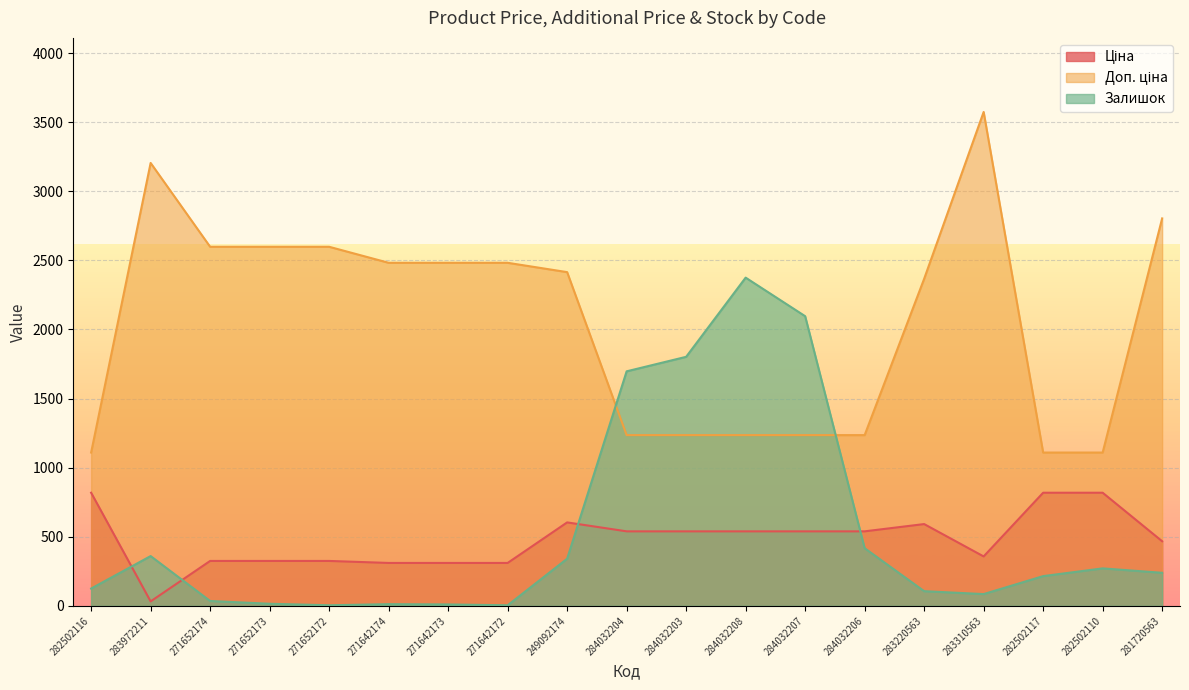

At 271652173, list the series in order from smallest to largest.

Залишок, Ціна, Доп. ціна